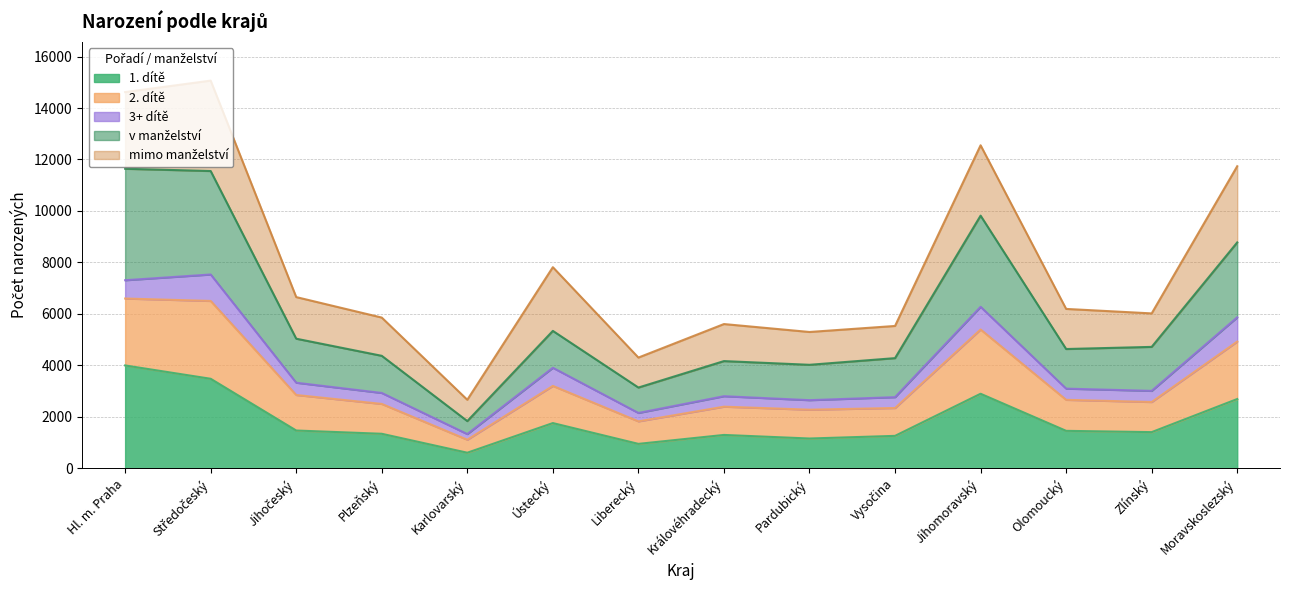

What position from the right is Ústecký?

9